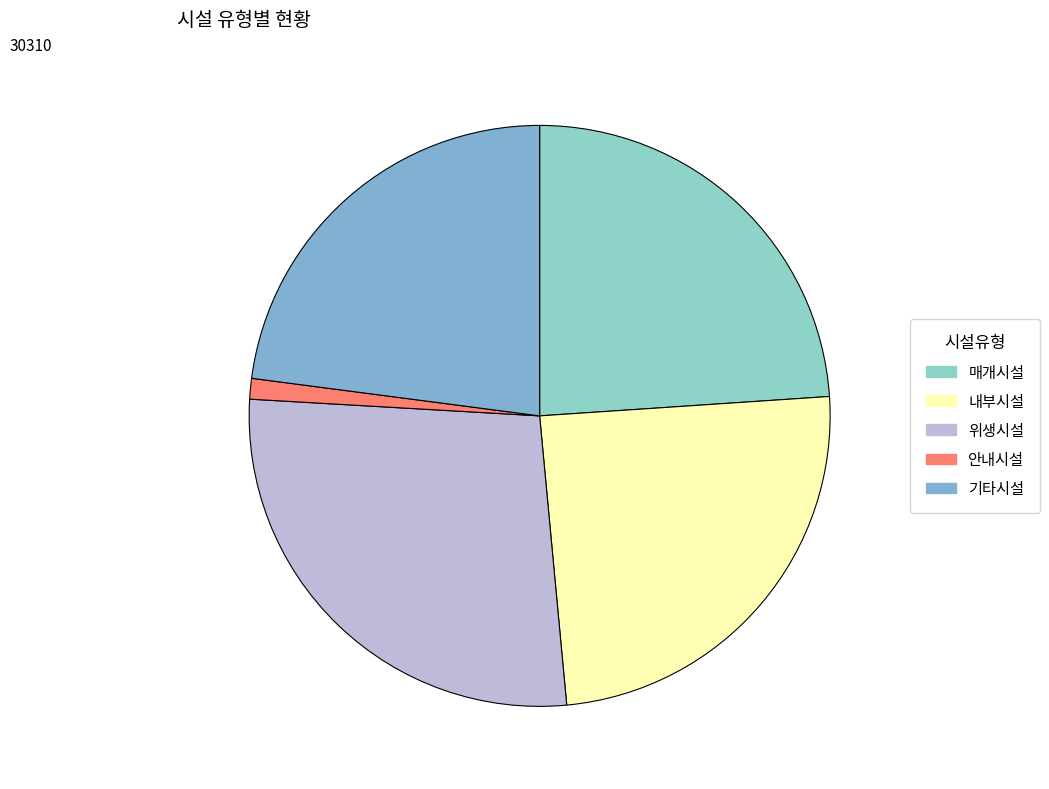

What is the change in value from 매개시설 to 기타시설?

-304